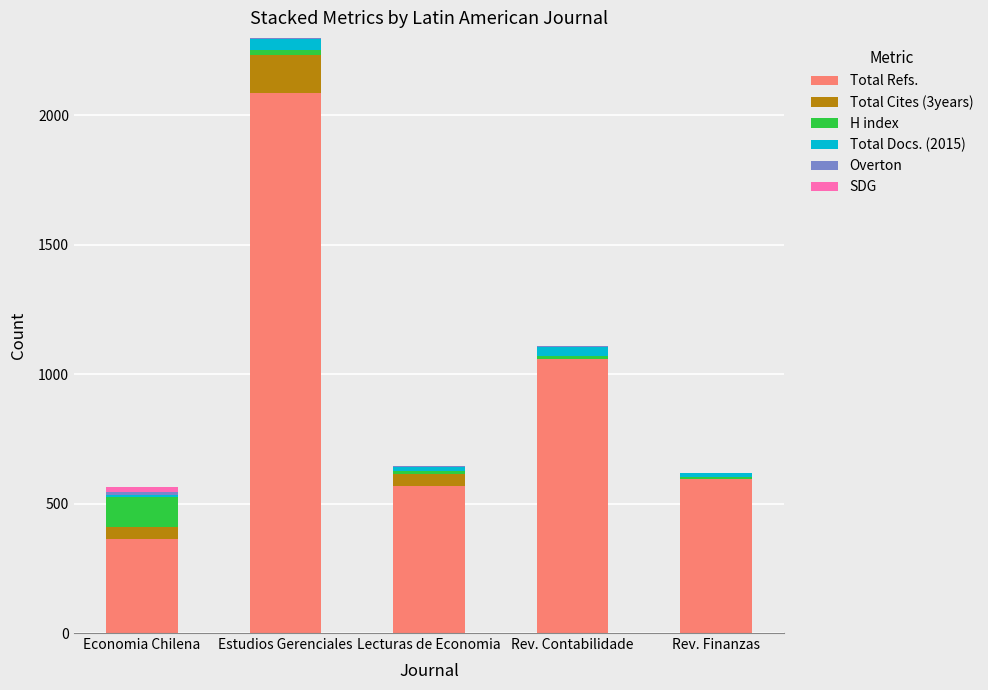

At which category is the sum across all series the highest?

Estudios Gerenciales